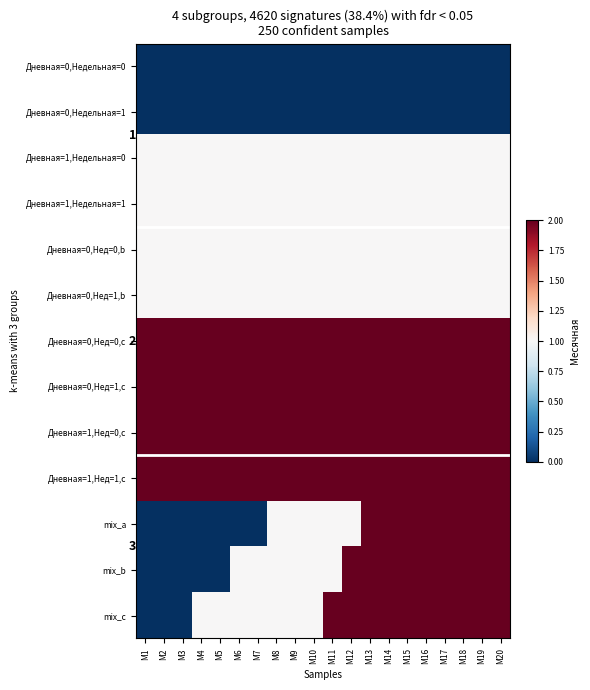

What is the sum of all mix_b values?

24